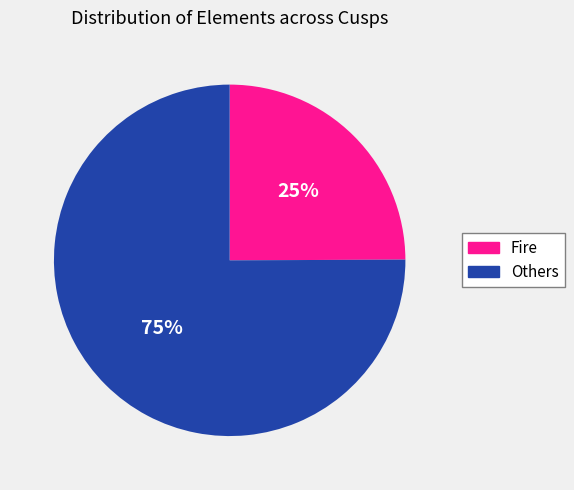

How many segments does this pie chart have?

2